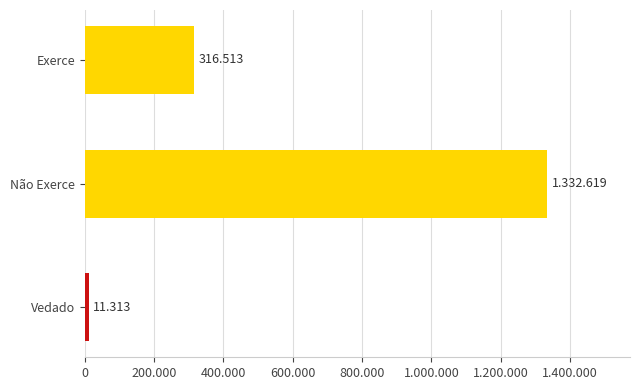

Does the chart contain any negative values?

No